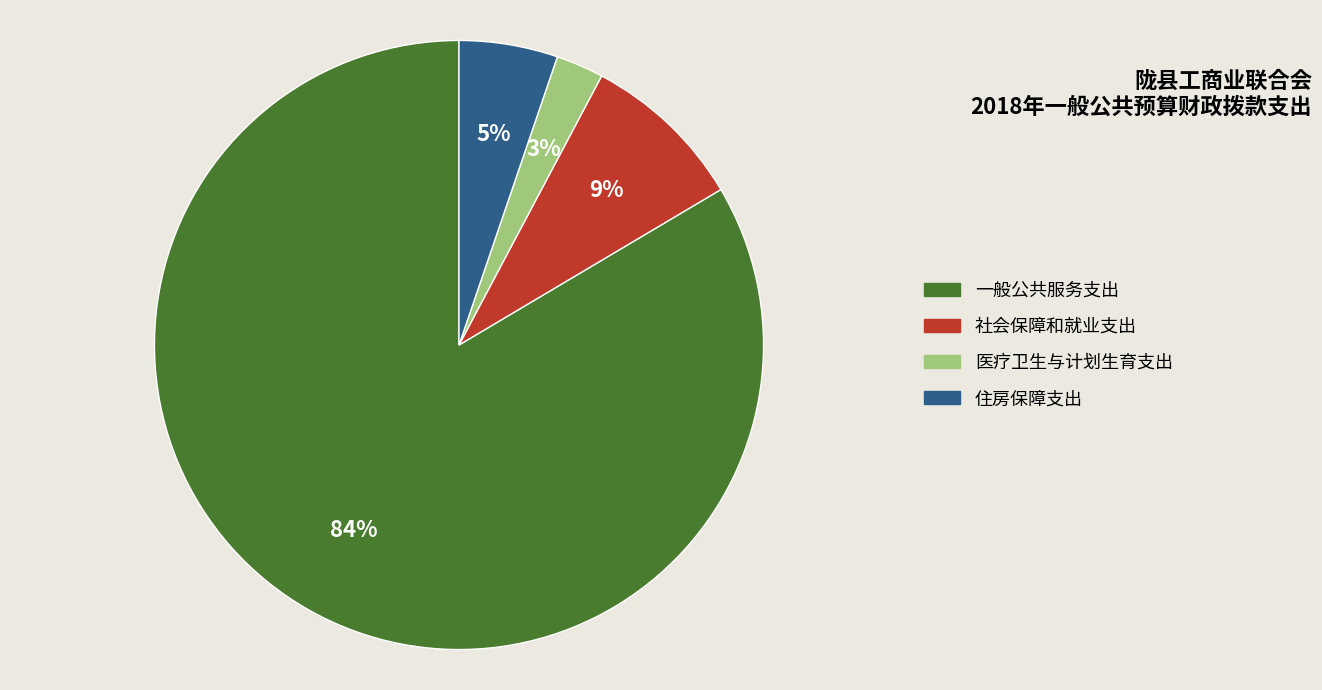

Which slice is the smallest?

医疗卫生与计划生育支出